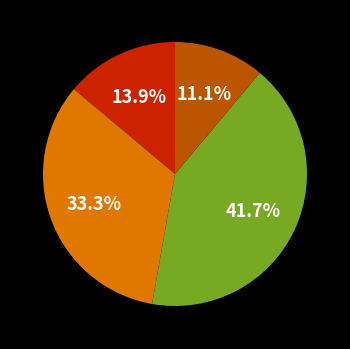

Does any single category account for the majority?

No